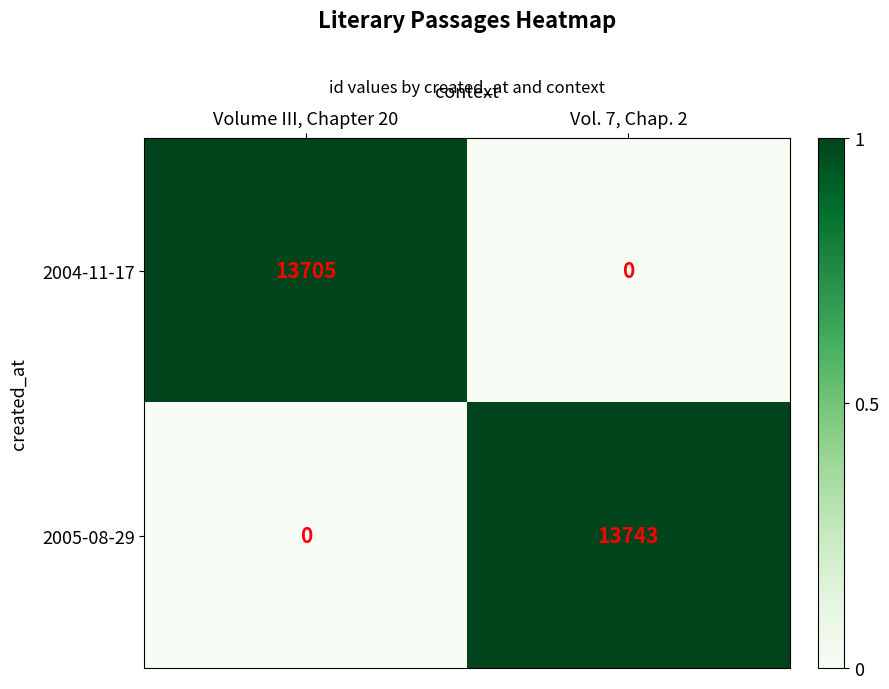

What is the spread (max minus min) of values at Vol. 7, Chap. 2?

13743